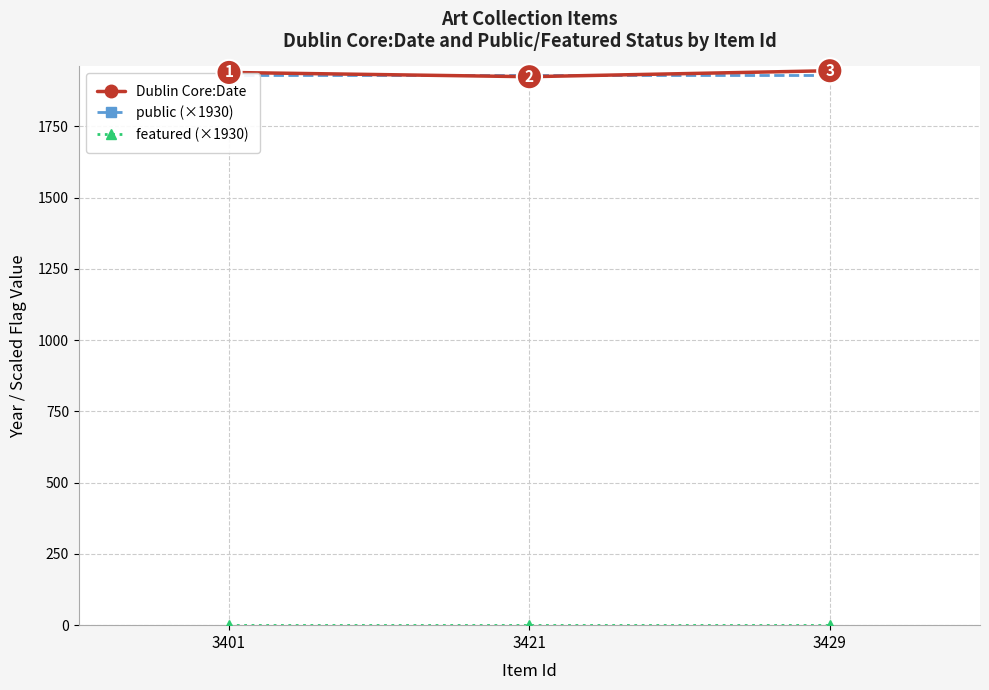

At which category does the chart reach its peak across all series?

3429